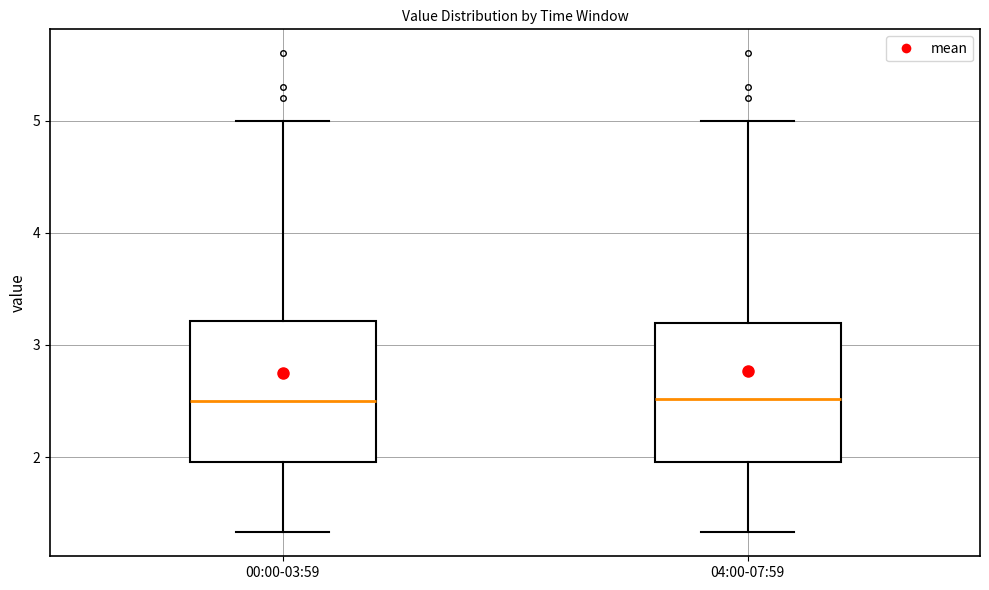

Reading left to right, read every box against the y-axis: the position of its median line, the range the box covers, and the ends of its whiskers. The values are not printed on the chart, so give them approximately, as read against the axis.

00:00-03:59: median 2.5, box 2.0 to 3.2, whiskers 1.3 to 5.0
04:00-07:59: median 2.5, box 2.0 to 3.2, whiskers 1.3 to 5.0